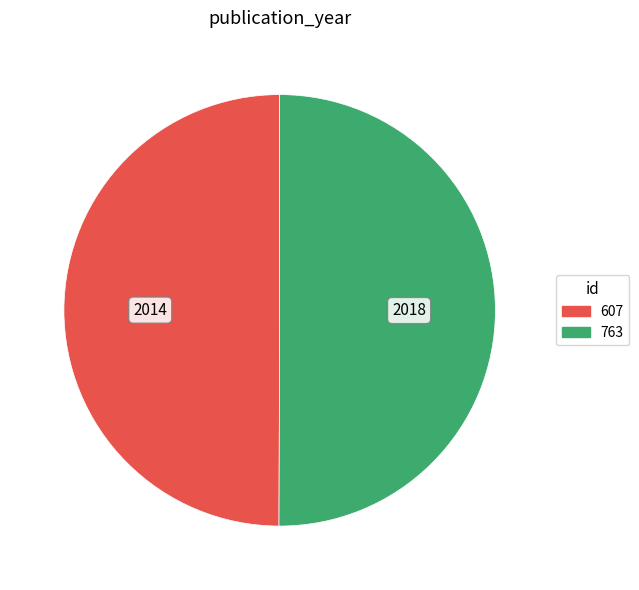

True or false: 607 accounts for 35% of the total.

False